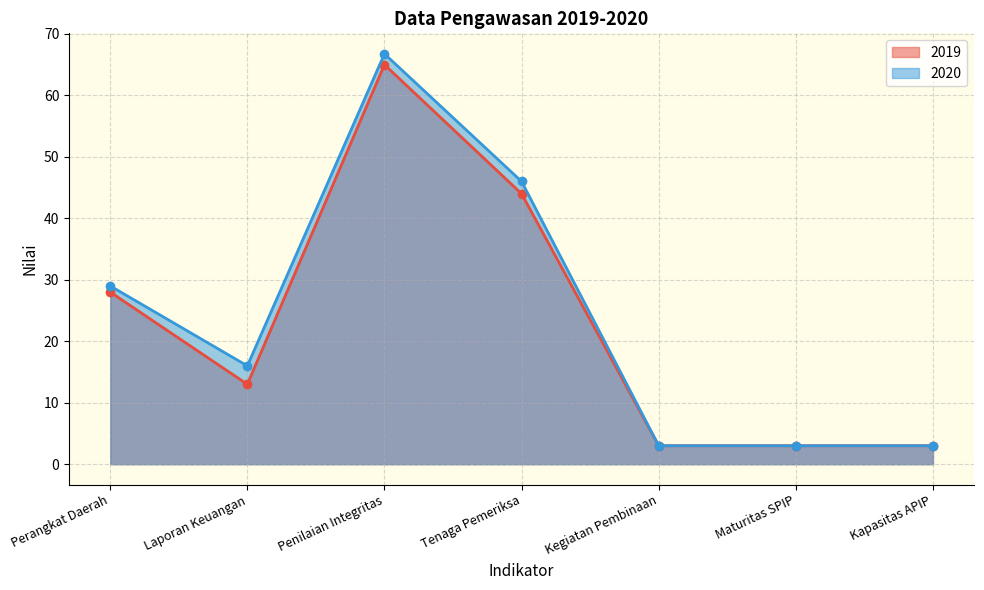

Reading left to right, list all the values displayed in this chart.

2019: 28.0	13.0	65.0	44.0	3.0	3.0	3.0
2020: 29.0	16.0	66.8	46.0	3.0	3.0	3.0